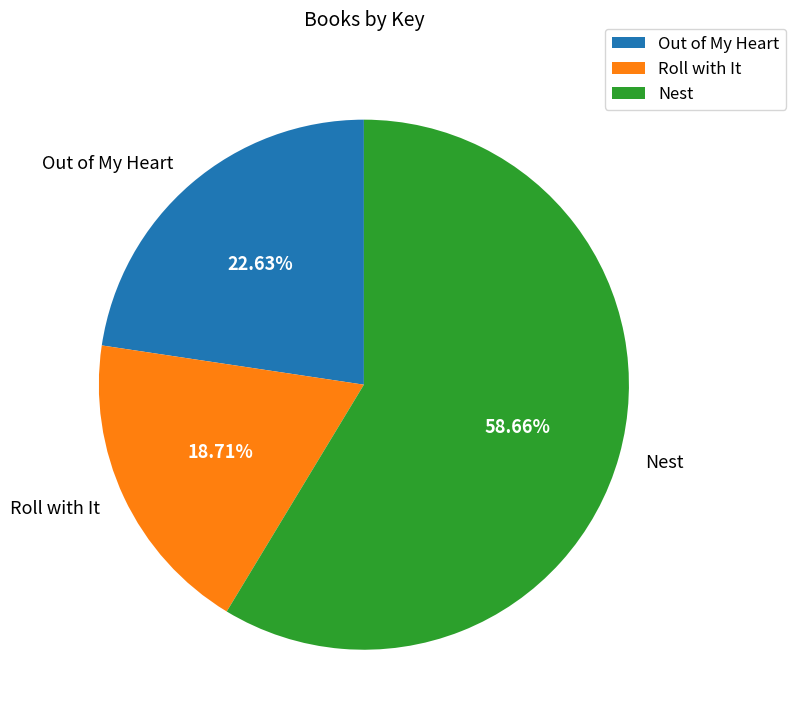

To the nearest percent, what portion does Out of My Heart represent?

23%